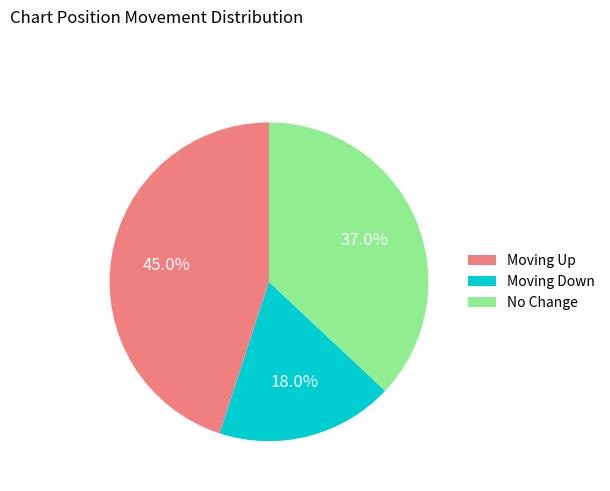

Which category has the biggest portion of the pie?

Moving Up